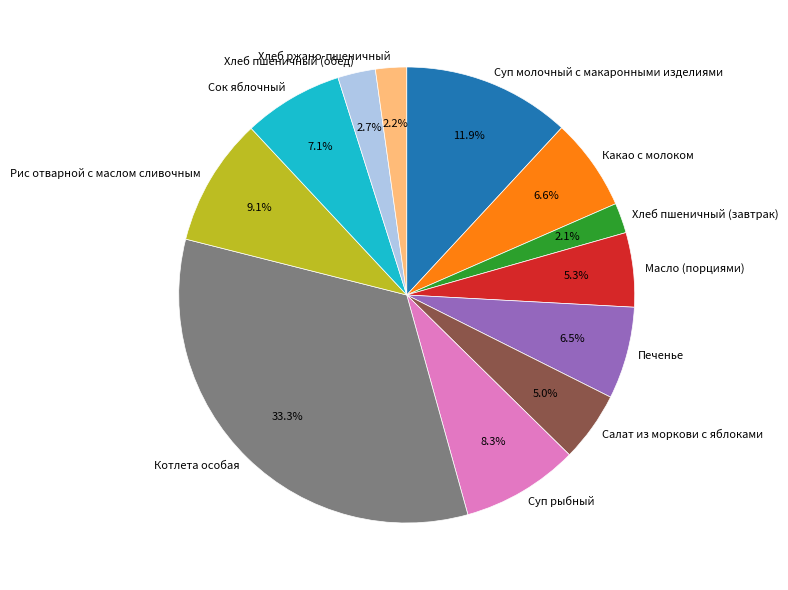

Does any single category account for the majority?

No